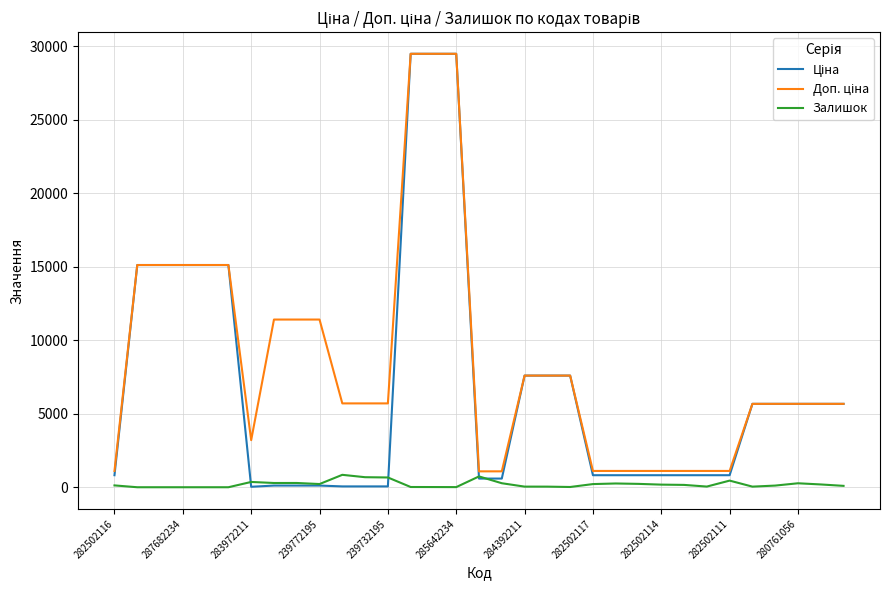

What is the greatest value displayed?

29491.5